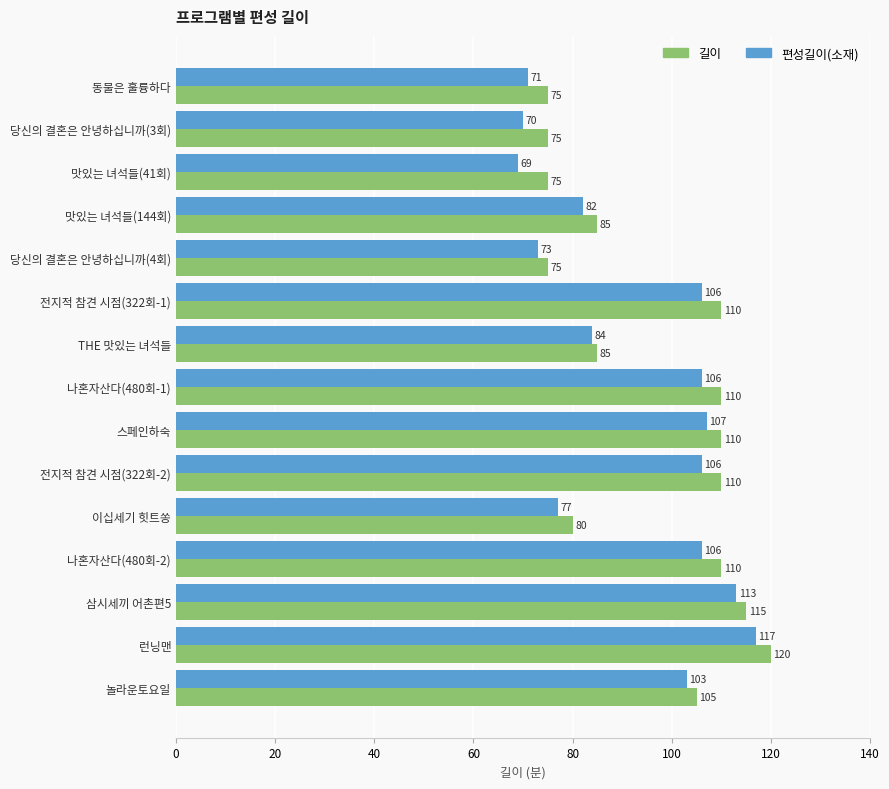

Rank the series by their average value, from highest to lowest.

길이, 편성길이(소재)